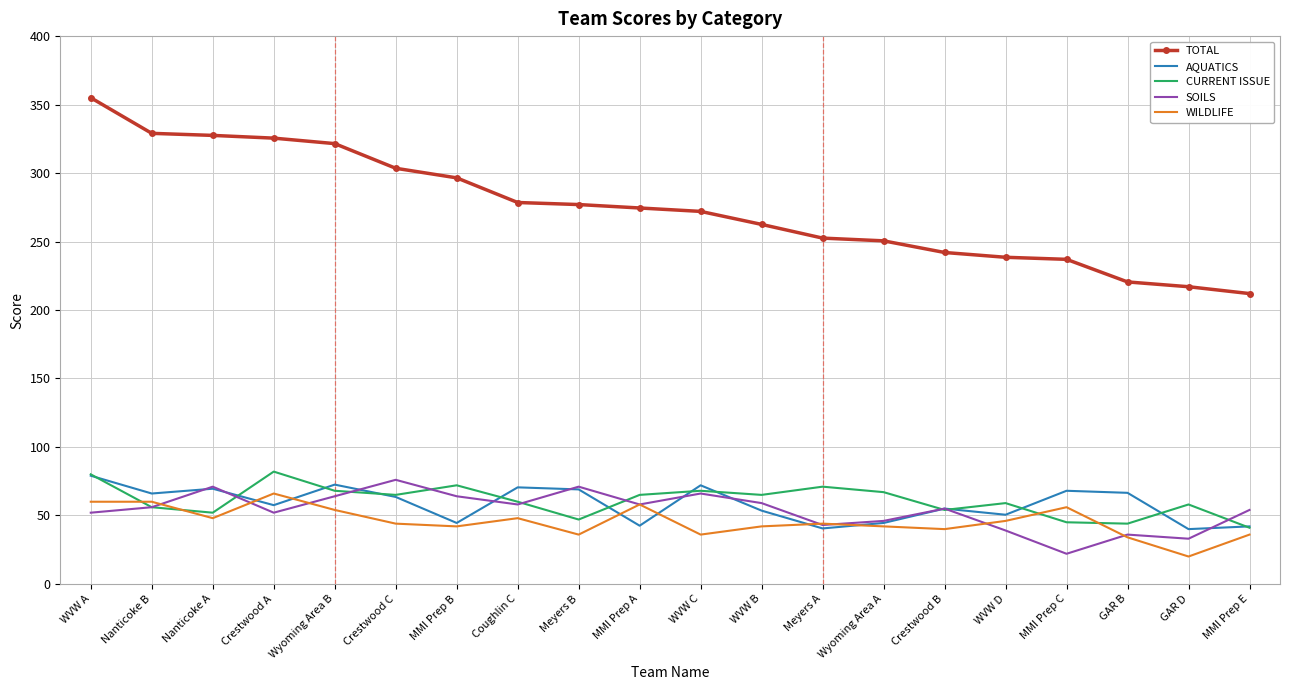

What is the difference between the maximum and minimum values in the WILDLIFE series?

46.0